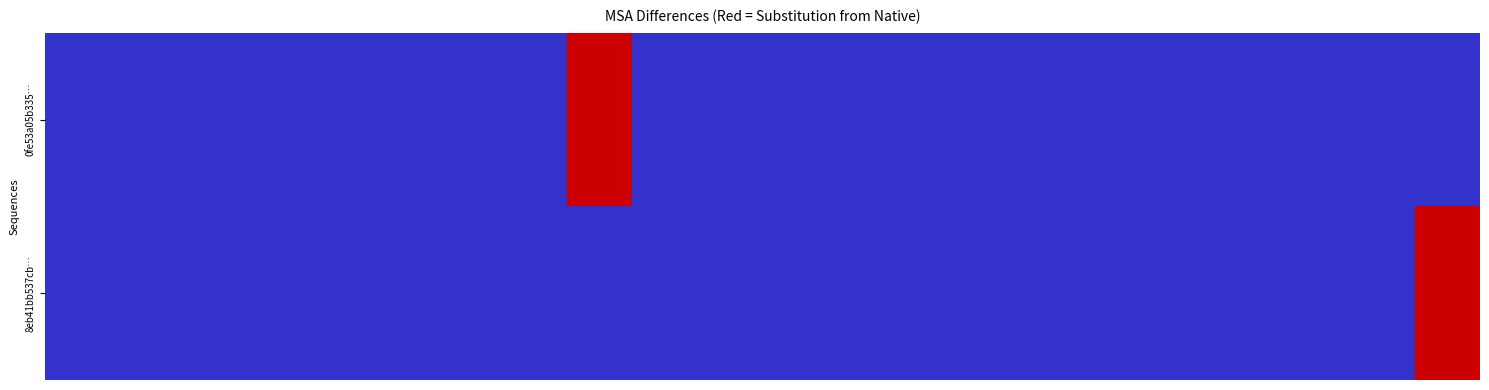

Count the number of data series in this chart.

2